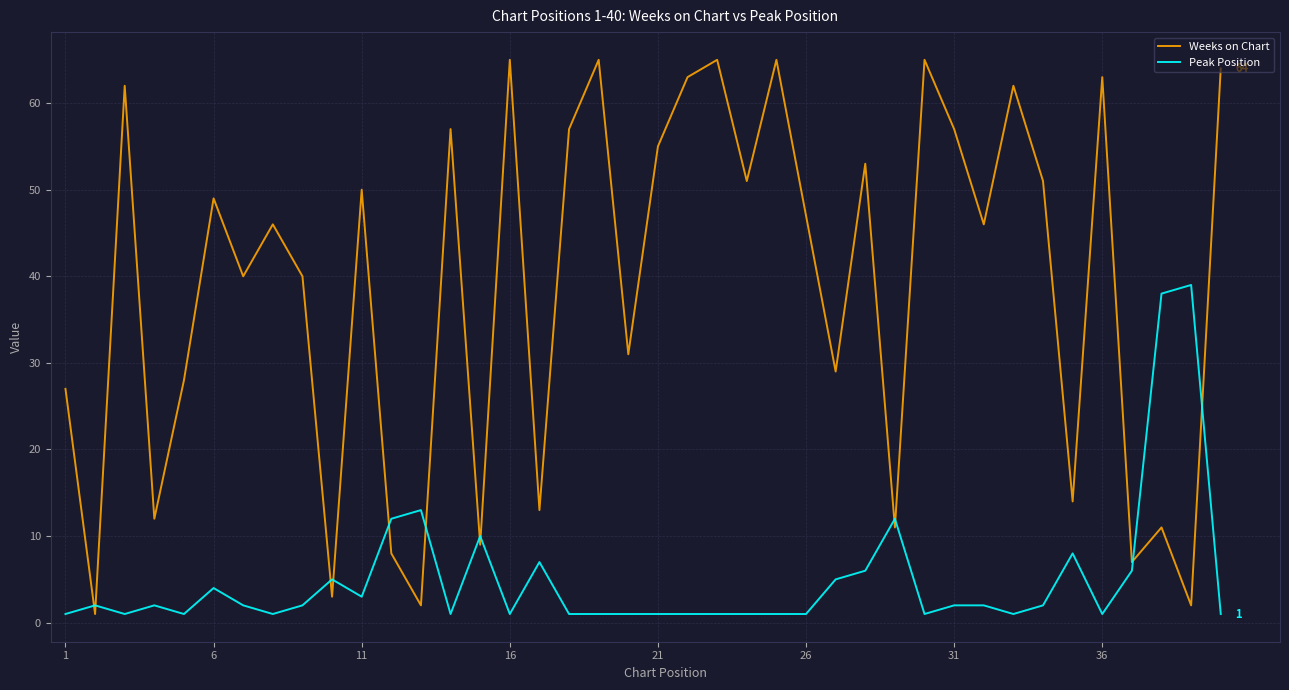

Rank the series by their maximum value, from highest to lowest.

Weeks on Chart, Peak Position